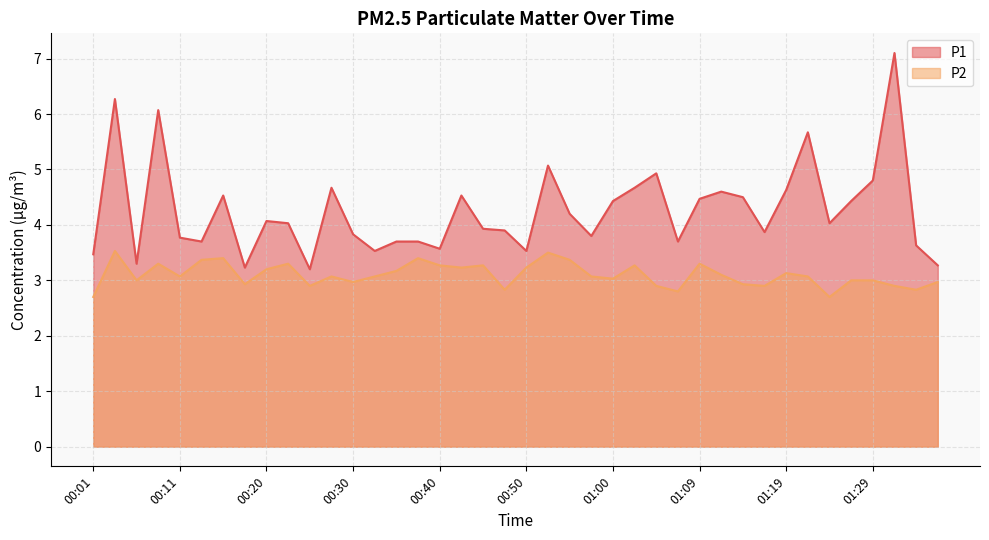

At how many categories does at least one series exceed 6?

3